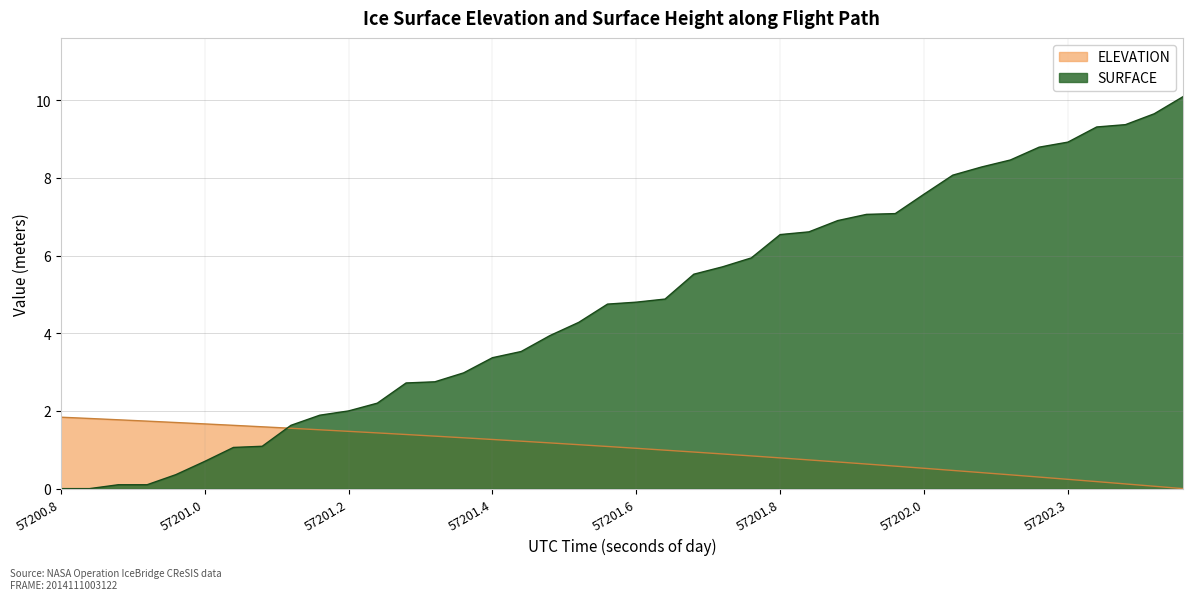

True or false: SURFACE has a value of 5.7 at 57200.8.

False